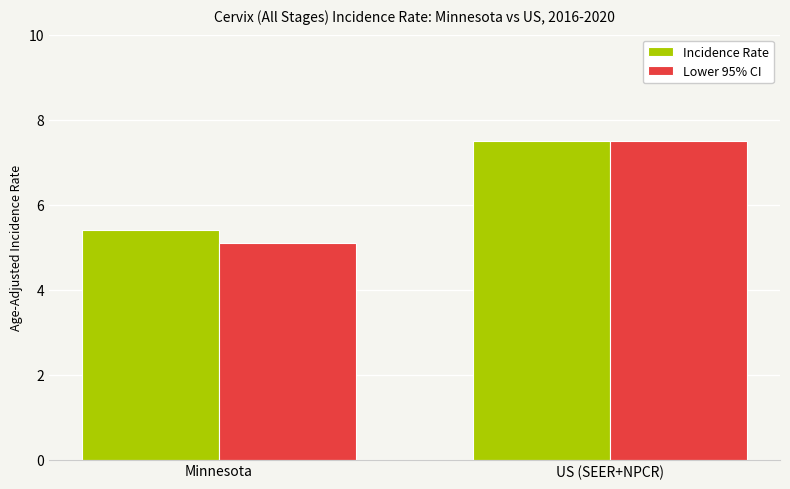

What is the sum of all Lower 95% CI values?

12.6